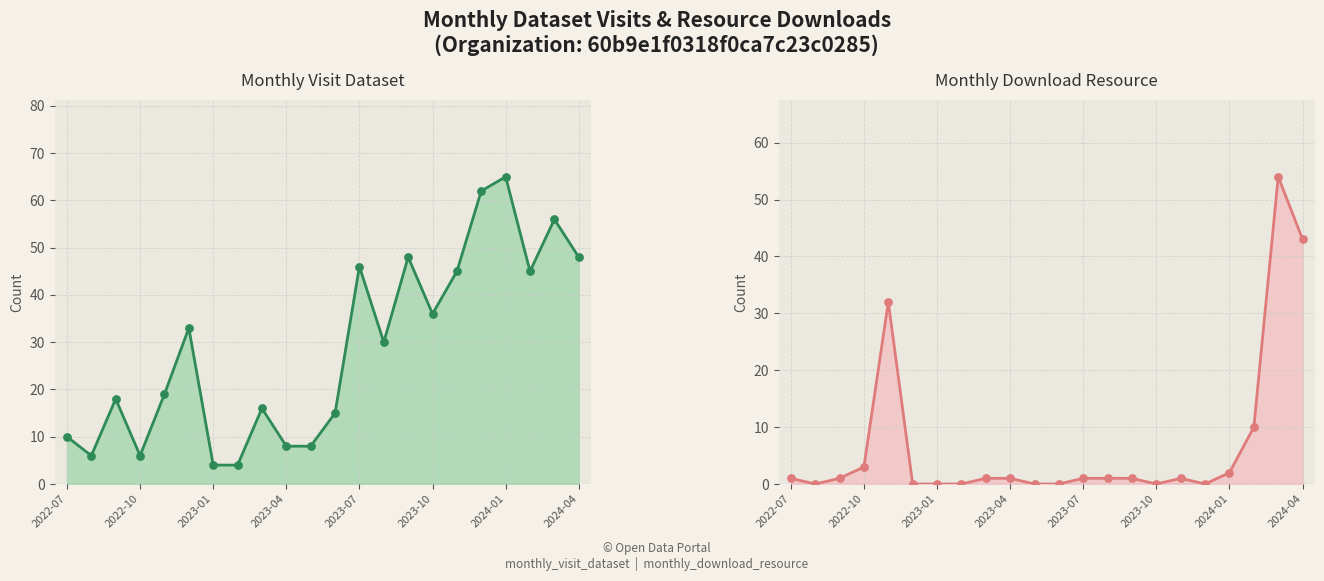

Is the value of Monthly Visit Dataset at 2022-07 greater than the value of Monthly Download Resource at 14?

Yes